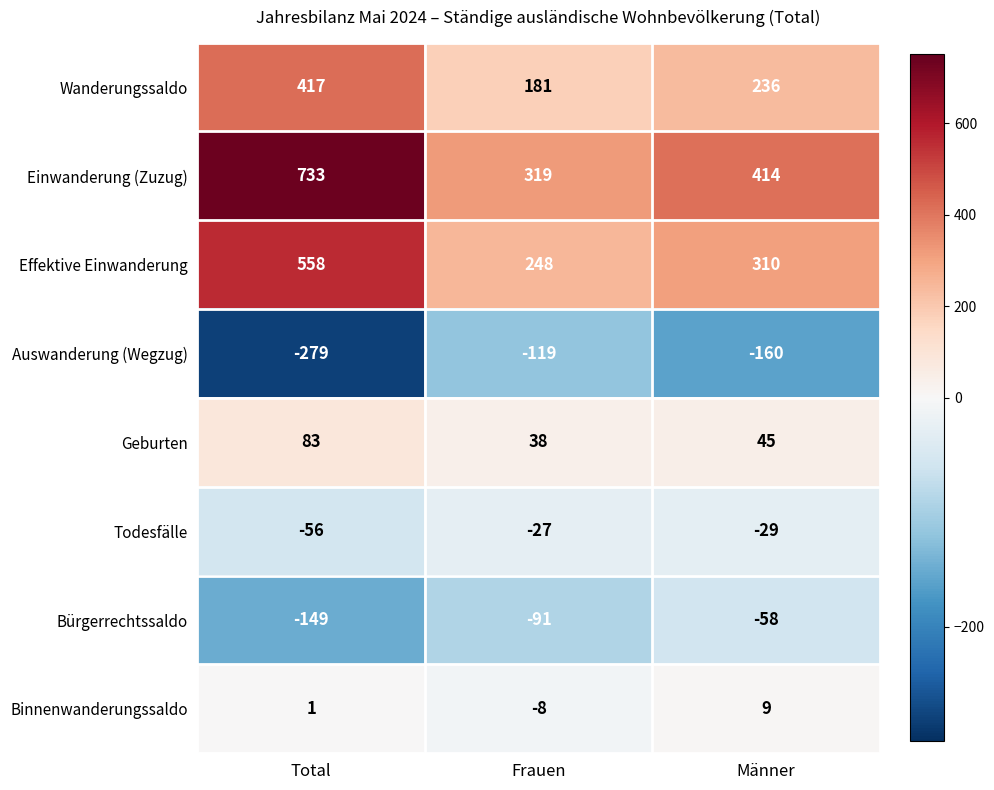

Reading right to left, transcribe all the data shown in this chart.

Wanderungssaldo: 236	181	417
Einwanderung (Zuzug): 414	319	733
Effektive Einwanderung: 310	248	558
Auswanderung (Wegzug): -160	-119	-279
Geburten: 45	38	83
Todesfälle: -29	-27	-56
Bürgerrechtssaldo: -58	-91	-149
Binnenwanderungssaldo: 9	-8	1